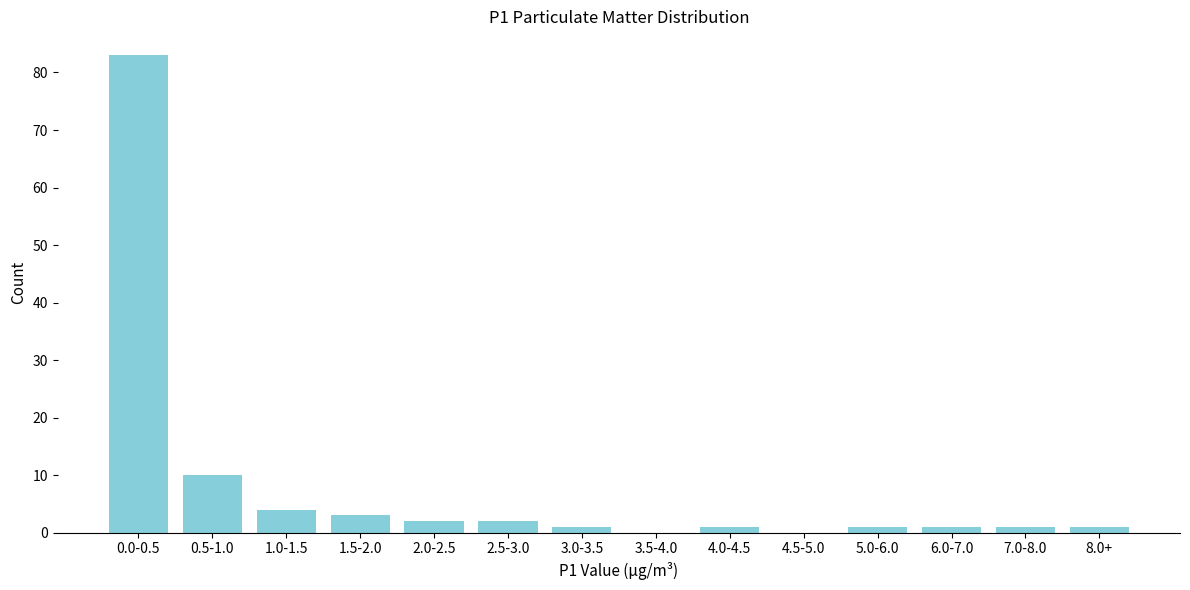

Reading right to left, what are all the values shown in this chart?

8.0+=1	7.0-8.0=1	6.0-7.0=1	5.0-6.0=1	4.5-5.0=0	4.0-4.5=1	3.5-4.0=0	3.0-3.5=1	2.5-3.0=2	2.0-2.5=2	1.5-2.0=3	1.0-1.5=4	0.5-1.0=10	0.0-0.5=83